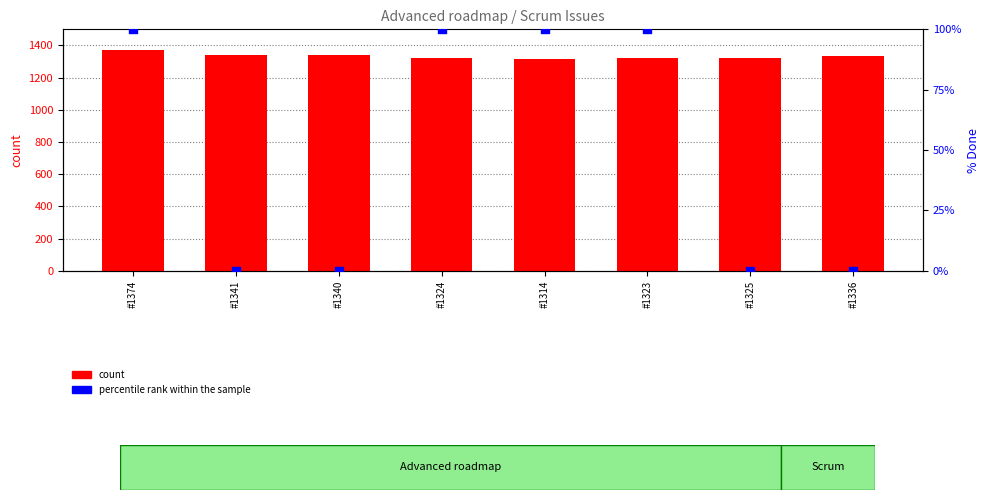

Is the value of percentile rank within the sample at #1324 greater than the value of count at #1340?

No